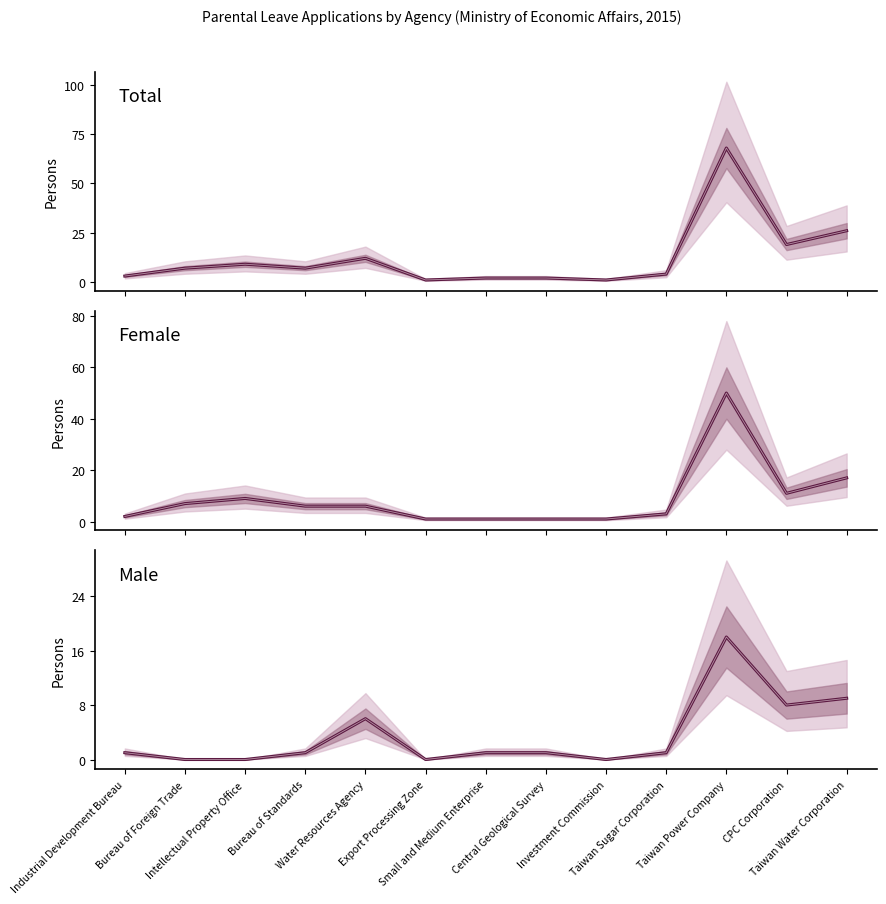

Between Intellectual Property Office and Bureau of Standards, which series saw the biggest shift?

Female